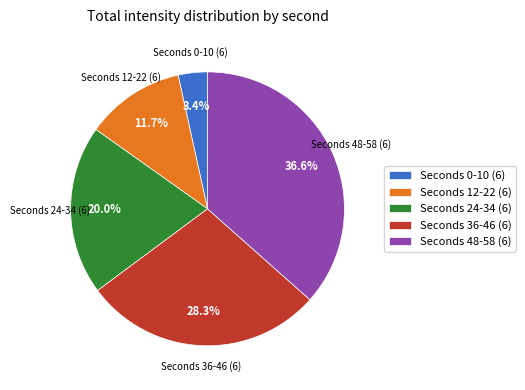

Which category has the smallest portion of the pie?

Seconds 0-10 (6)